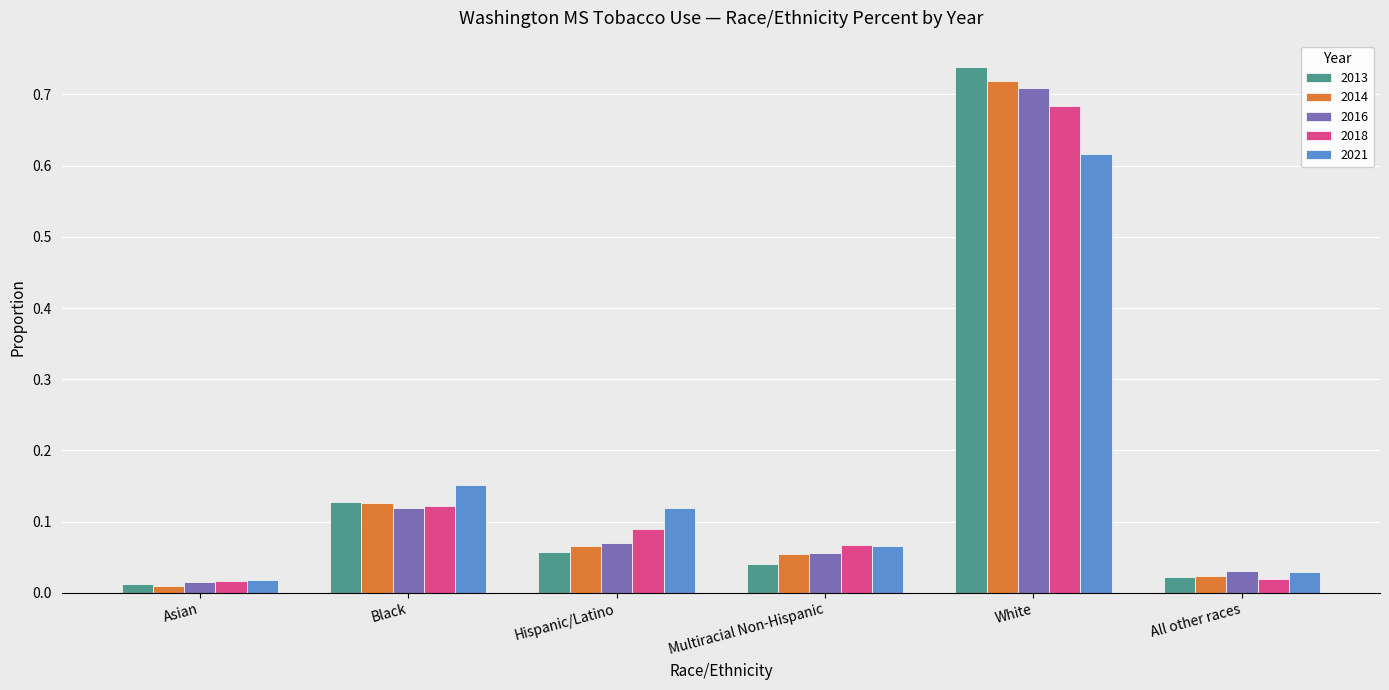

Is the value of 2014 at All other races greater than the value of 2018 at Multiracial Non-Hispanic?

No